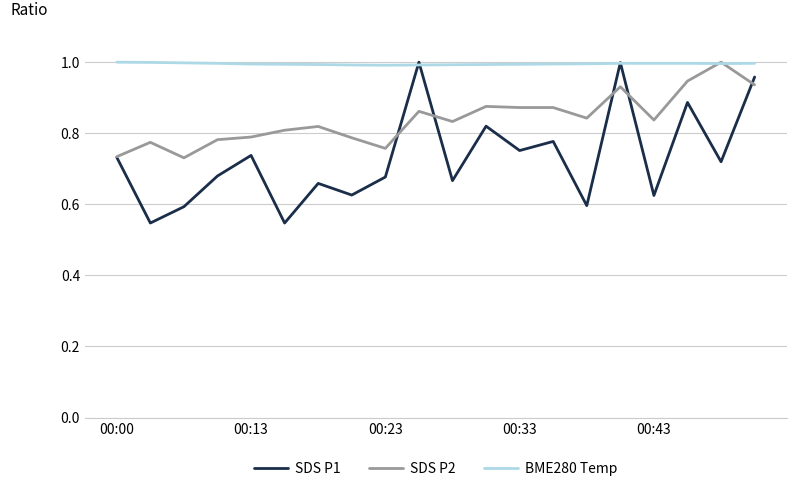

How many intersections are there between SDS P2 and BME280 Temp?

2